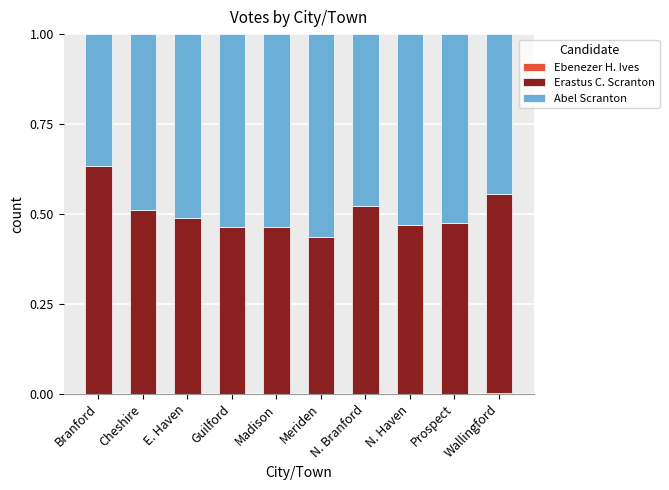

What is the total value across all series at Prospect?

1.0